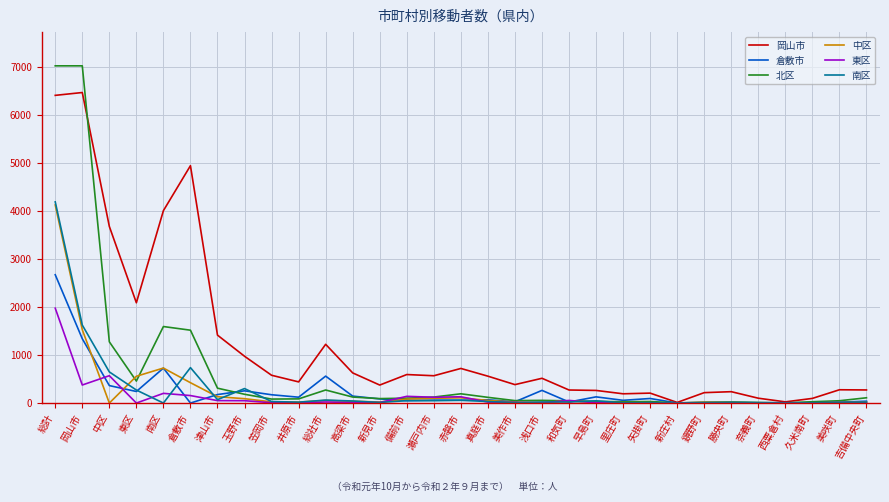

Where is 北区 nearest to the value 3514?

南区